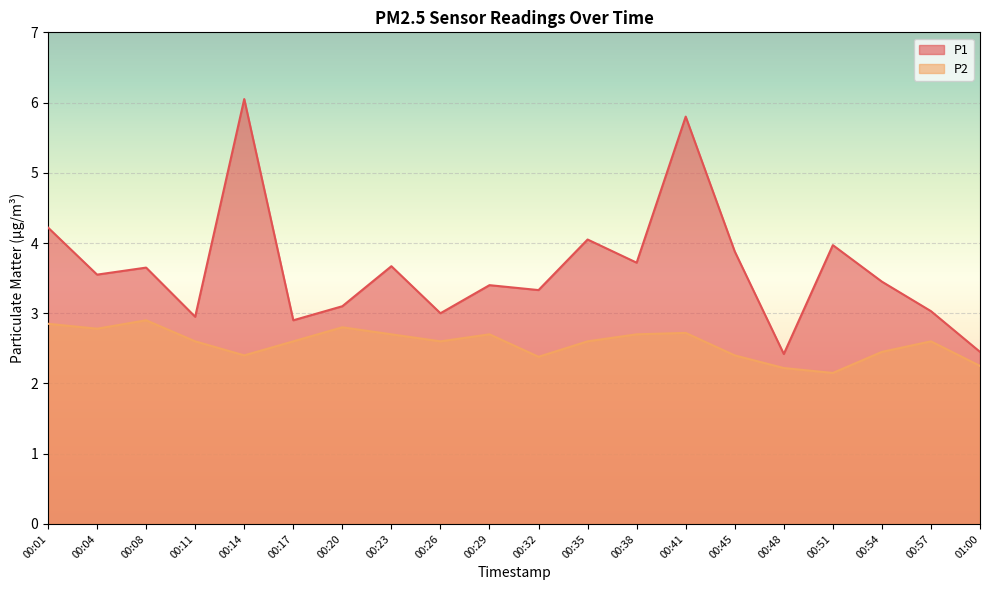

True or false: P2 and P1 cross at least once.

False